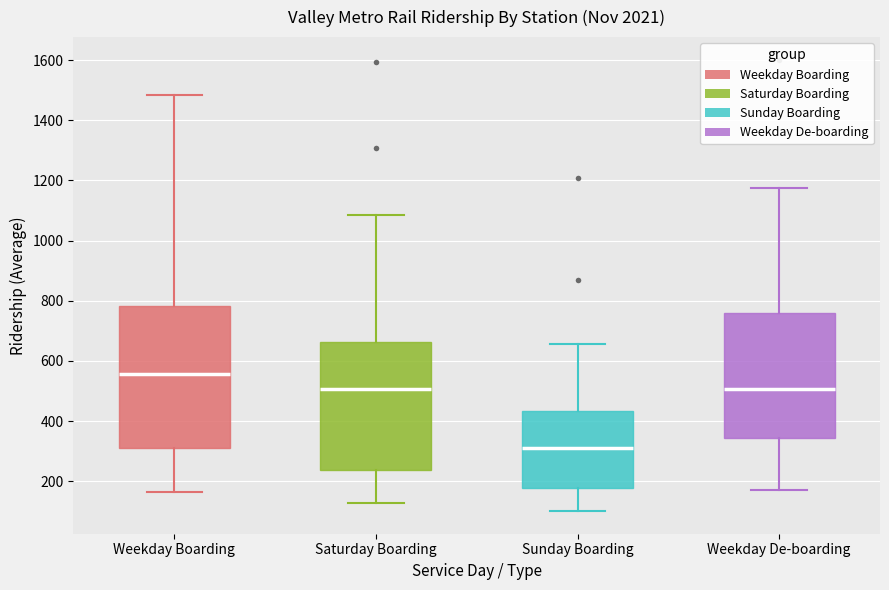

Which box has the highest median line?

Weekday Boarding